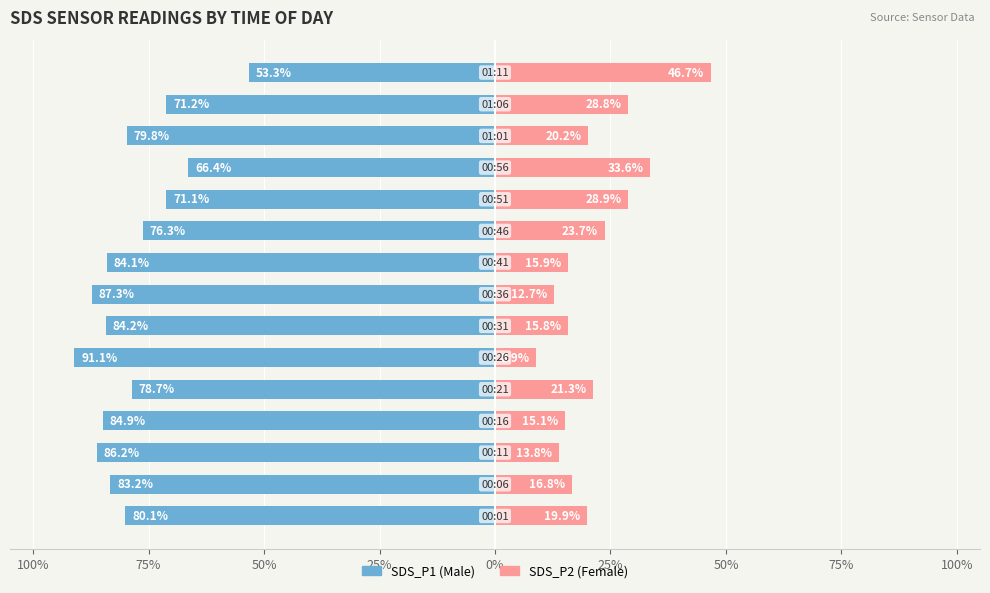

Between 75% and 50%, which is larger?

50%